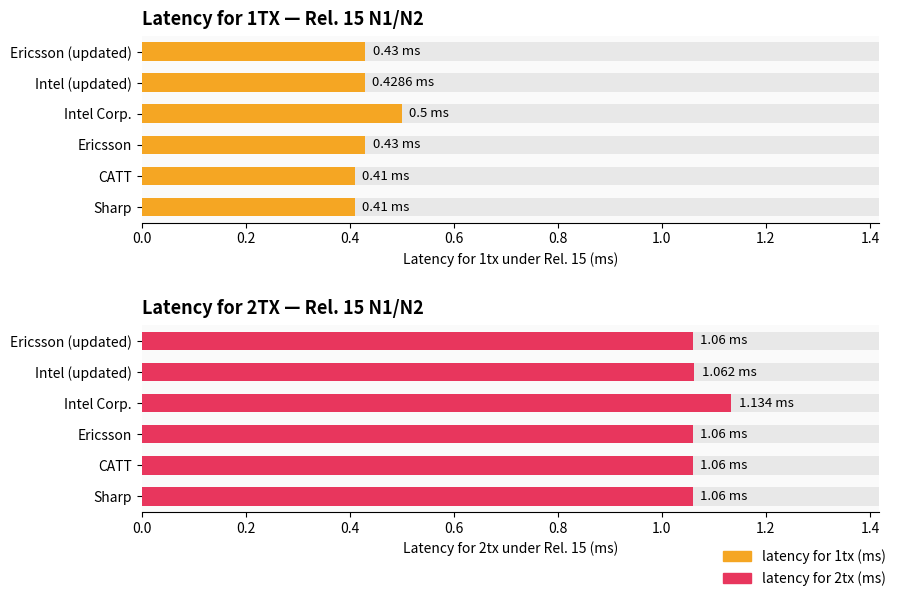

Is the value of latency for 2tx (ms) at 0.8 greater than the value of latency for 1tx (ms) at 0.8?

Yes